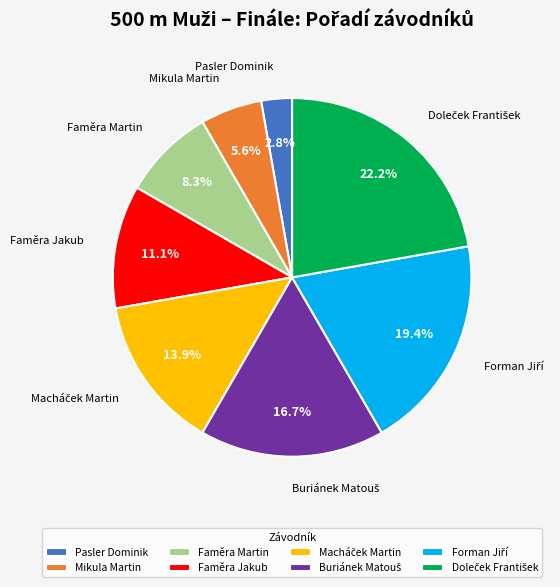

To the nearest percent, what is the average slice percentage?

12%